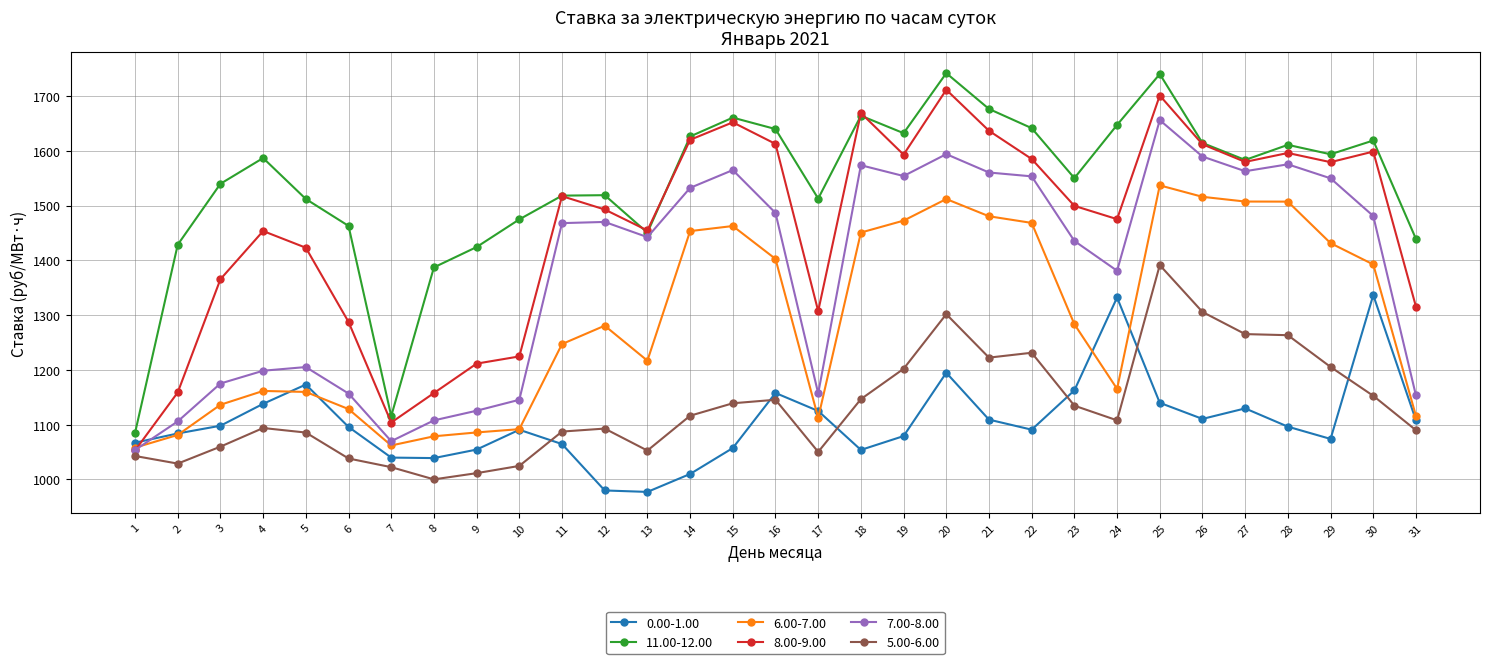

Which category has the highest value in the 5.00-6.00 series?

25